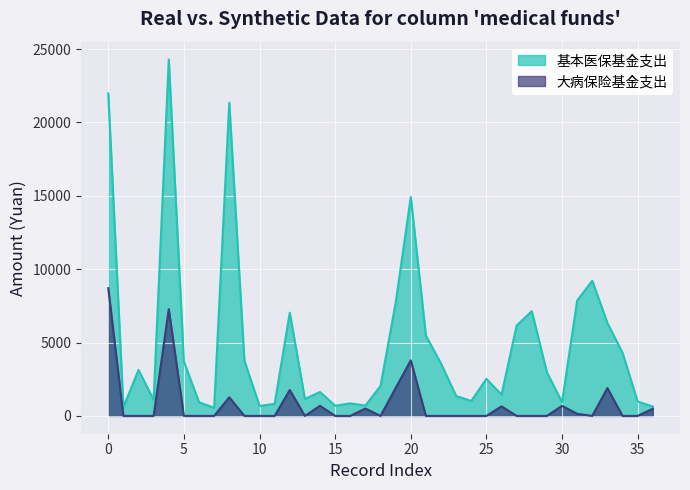

True or false: 基本医保基金支出 and 大病保险基金支出 cross at least once.

False